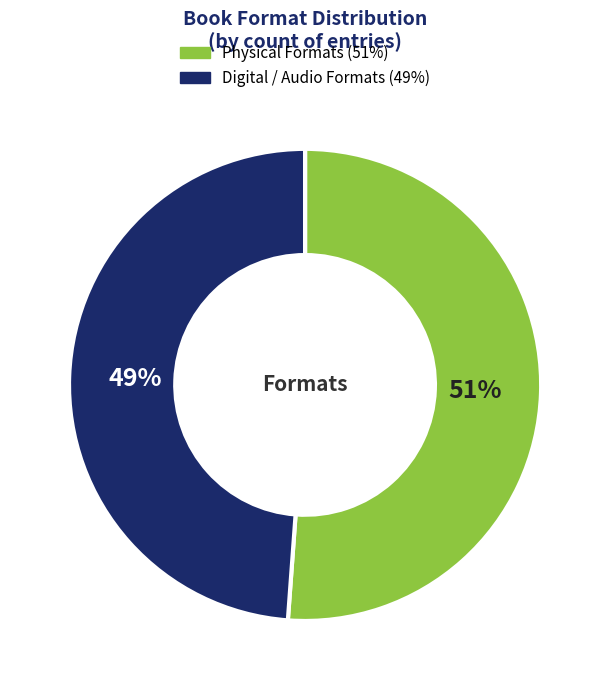

Is there a majority slice in this chart?

Yes